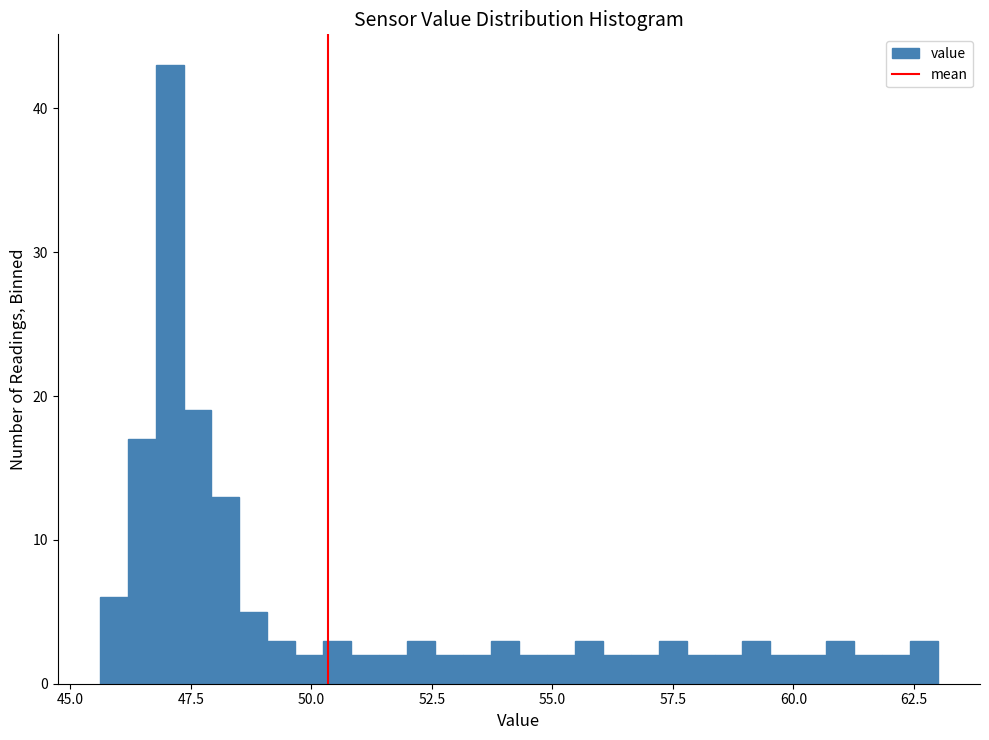

Around what value on the x-axis is the tallest bar? Give the approximate position of its centre, as read against the axis.

47.0